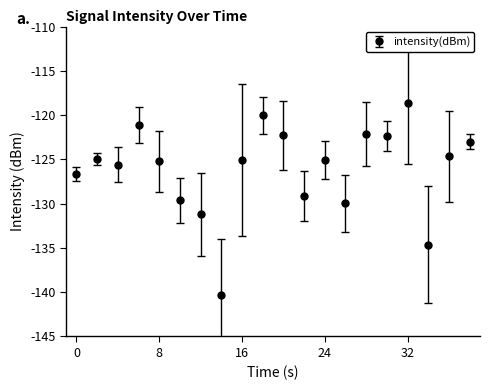

True or false: the data has more than 1 interior local peaks.

True